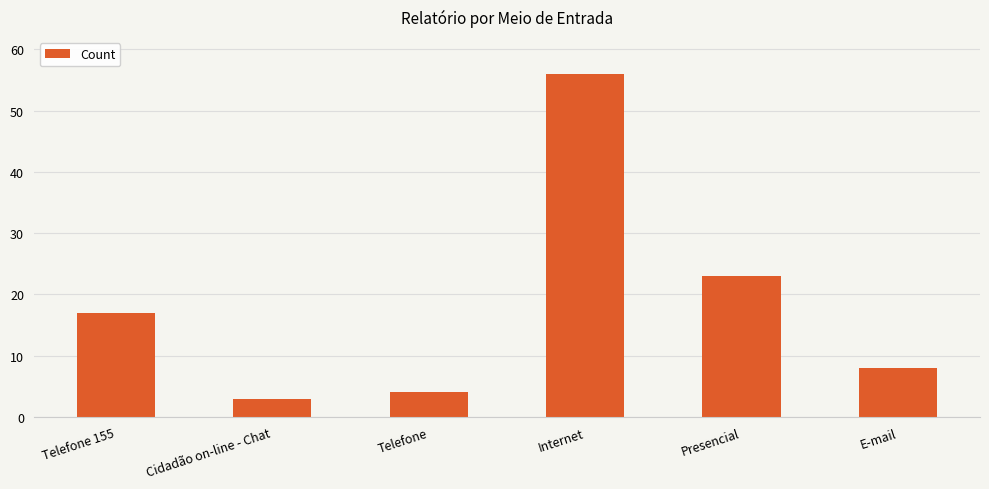

What is the sum of all values?

111